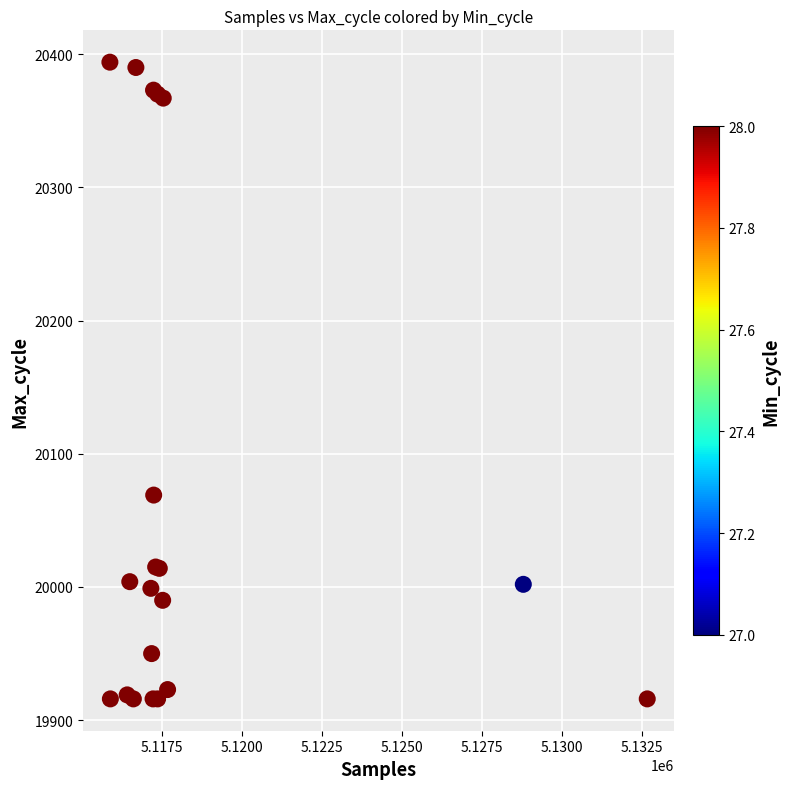

What Y value in the scatter plot is closest to 20155?

20069